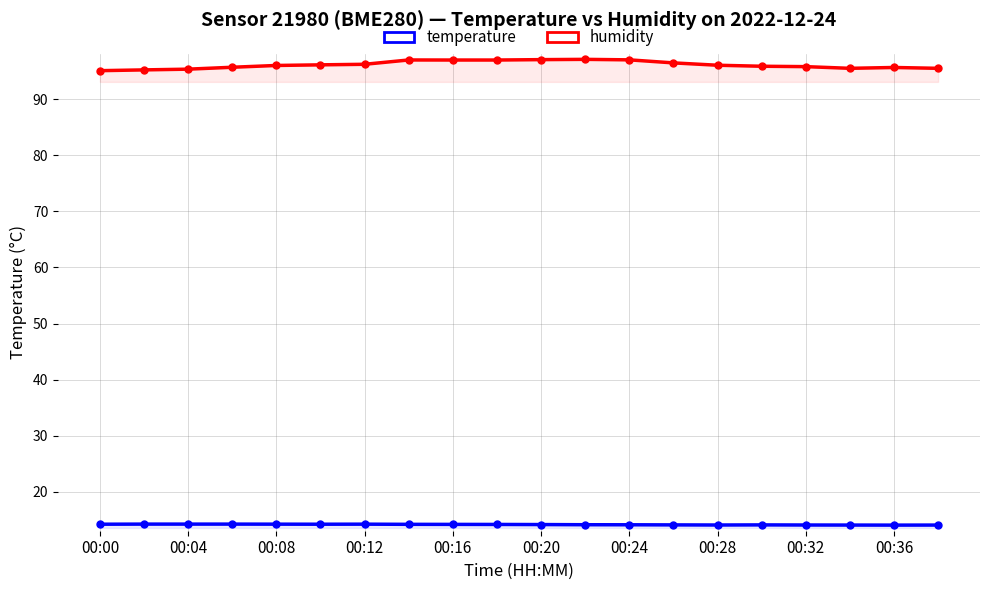

At how many categories does at least one series exceed 39?

20